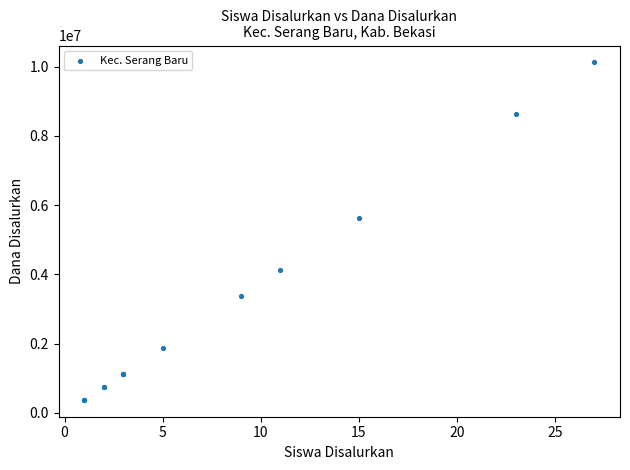

What Y value in the scatter plot is closest to 5250000?

5625000